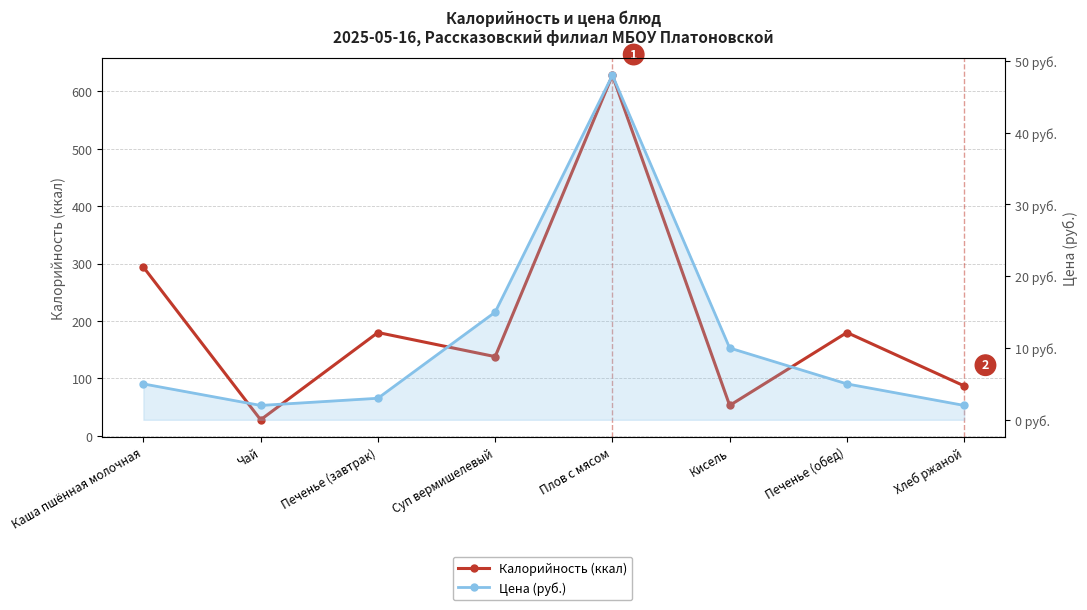

Which series changed the most between Суп вермишелевый and Печенье (обед)?

Калорийность (ккал)